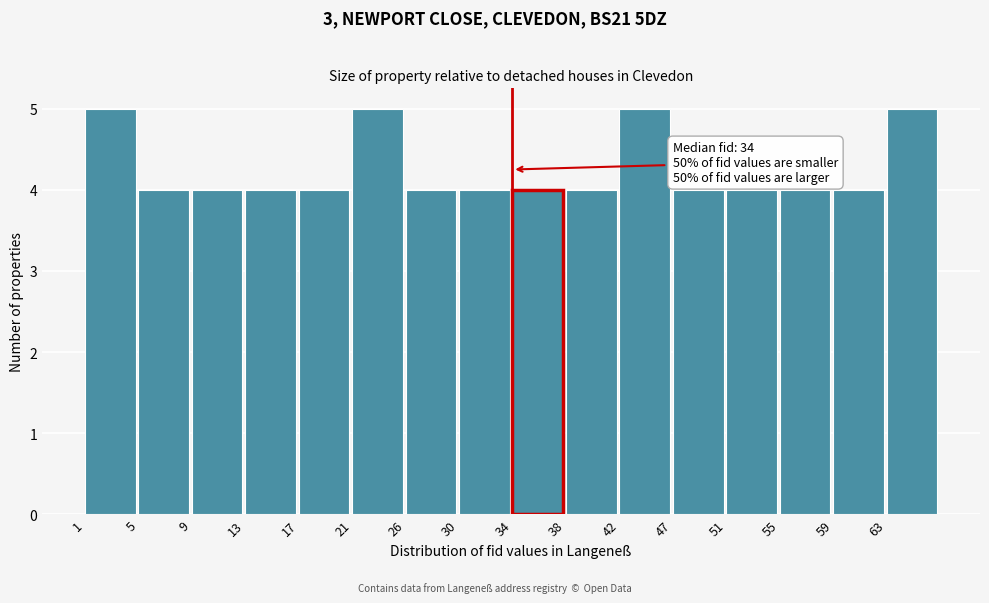

Reading right to left, transcribe all the data shown in this chart.

5	4	4	4	4	5	4	4	4	4	5	4	4	4	4	5